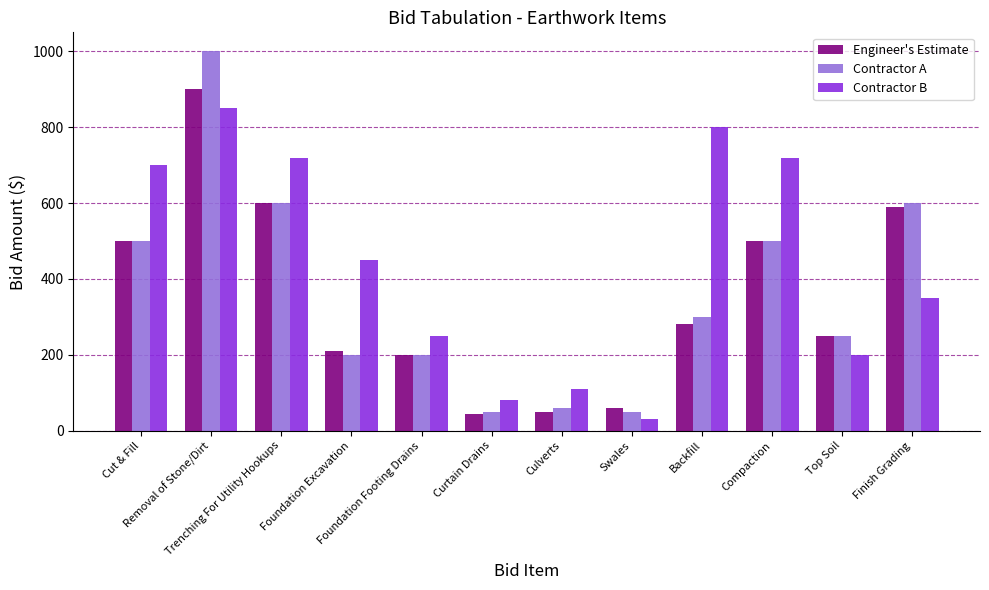

Rank the series by their maximum value, from lowest to highest.

Contractor B, Engineer's Estimate, Contractor A